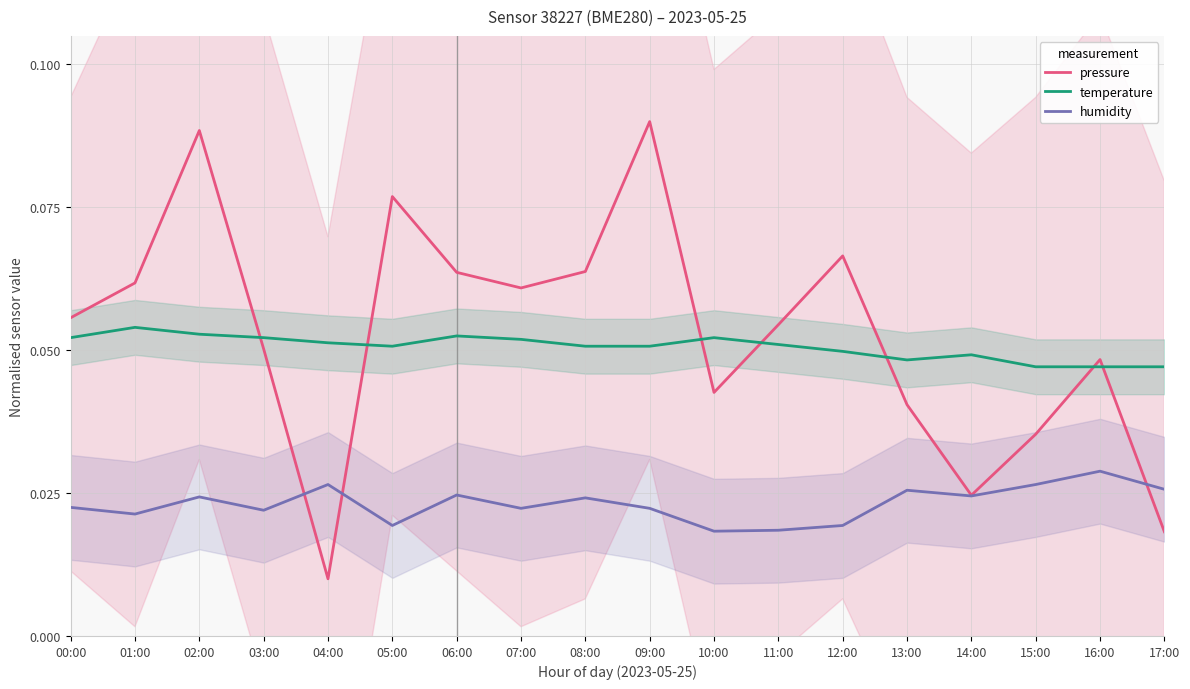

The value of humidity at 09:00 is 0.0. True or false?

False